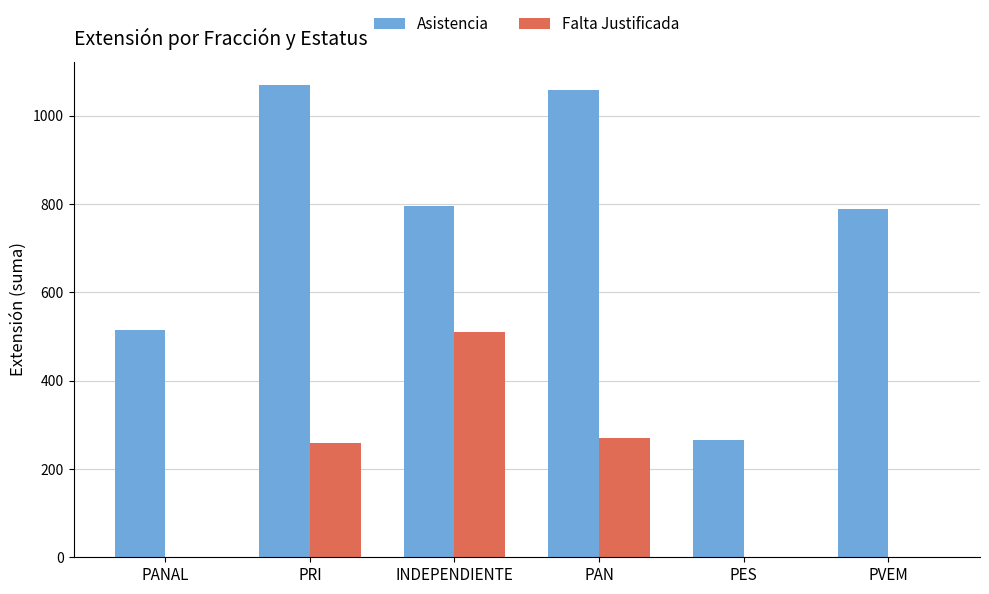

Is it true that Falta Justificada equals 394 at PRI?

False